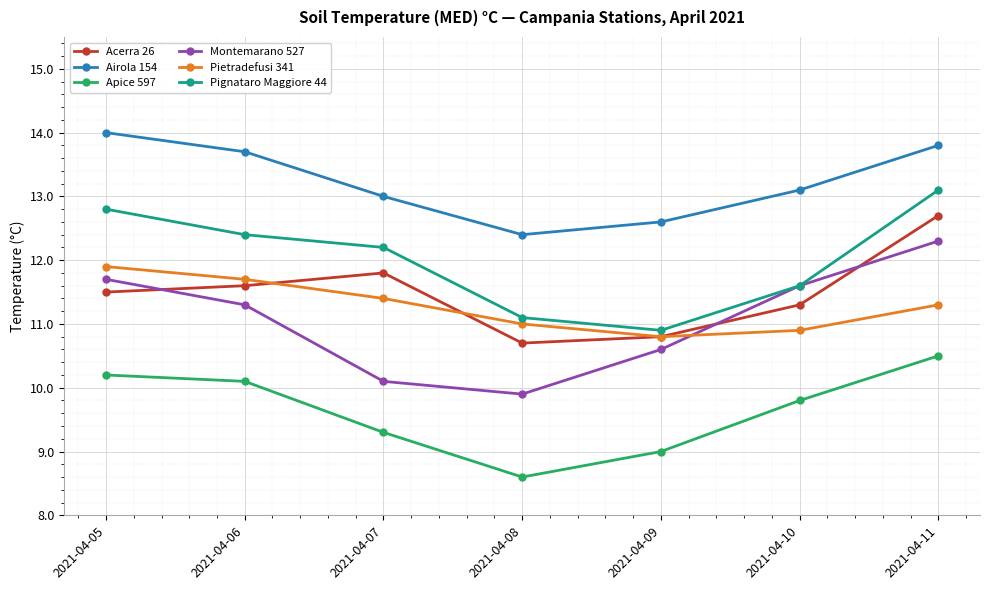

True or false: Apice 597 has a value of 4.0 at 2021-04-05.

False